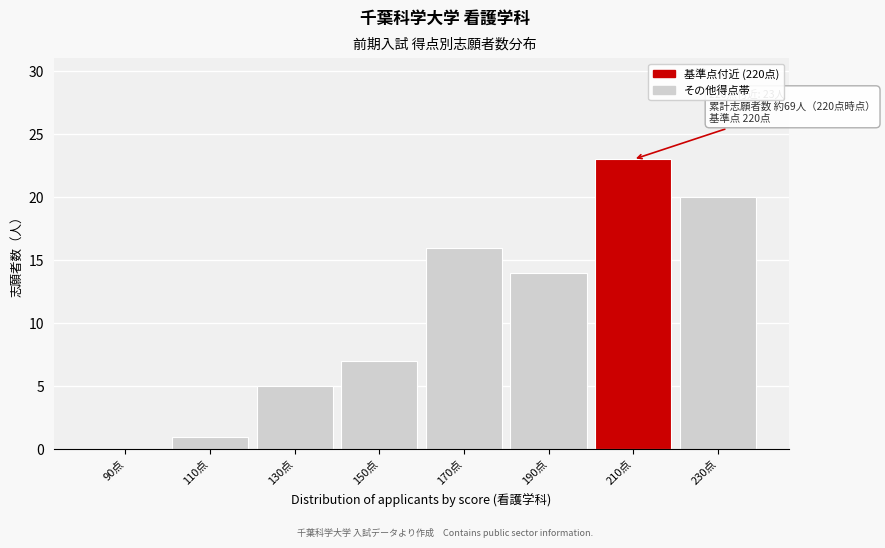

Reading left to right, transcribe all the data shown in this chart.

90点=0	110点=1	130点=5	150点=7	170点=16	190点=14	210点=23	230点=20